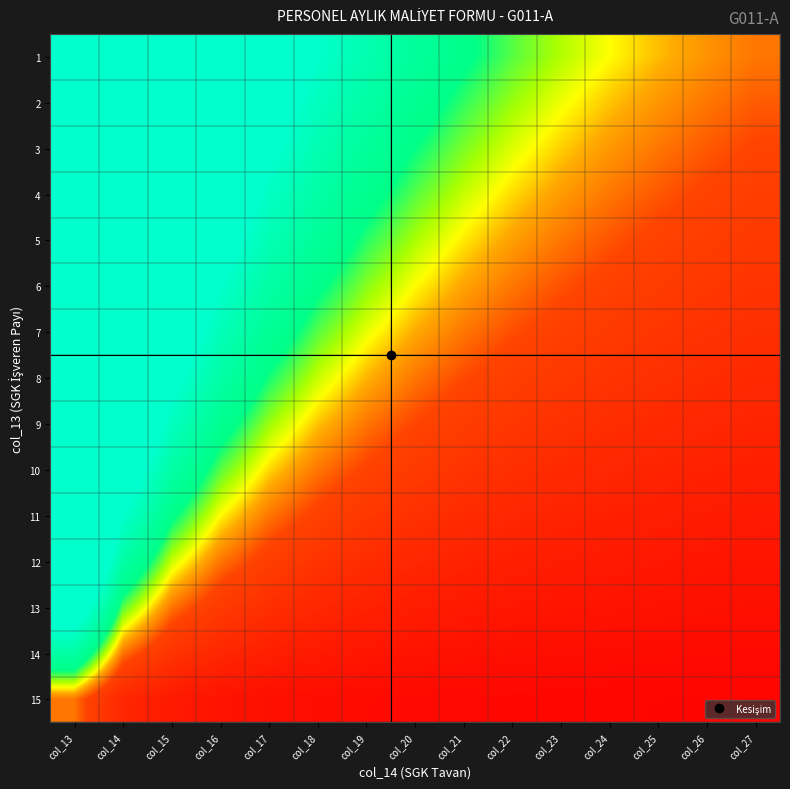

What is the total value across all series at col_26?

8.6